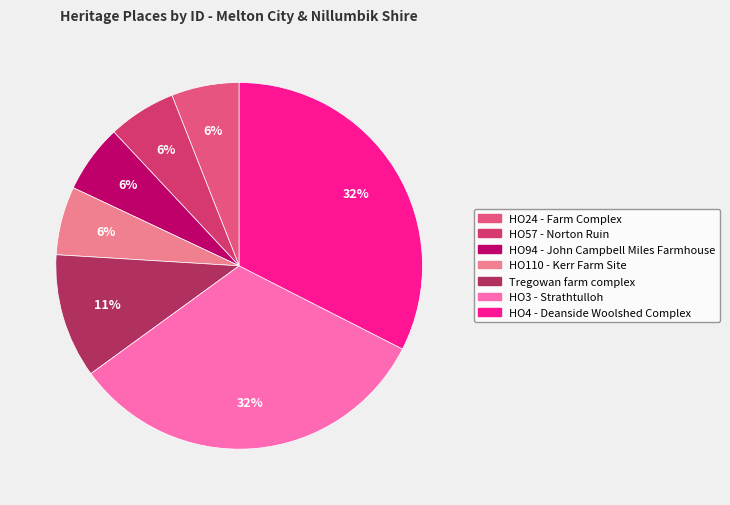

To the nearest percent, what is the difference between the Tregowan farm complex and HO94 - John Campbell Miles Farmhouse slice percentages?

5%